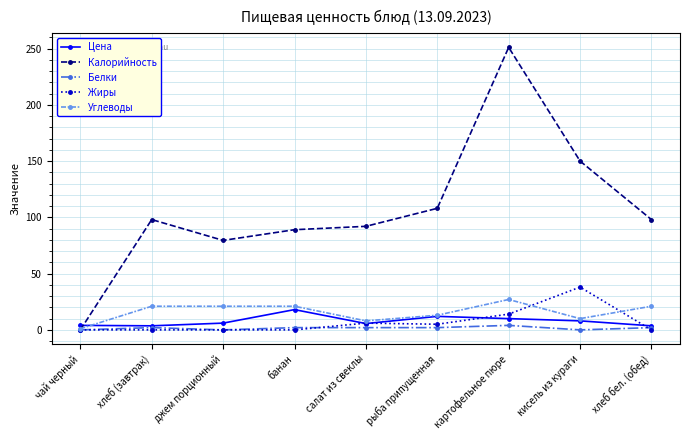

What are all the series names shown in the legend?

Цена, Калорийность, Белки, Жиры, Углеводы